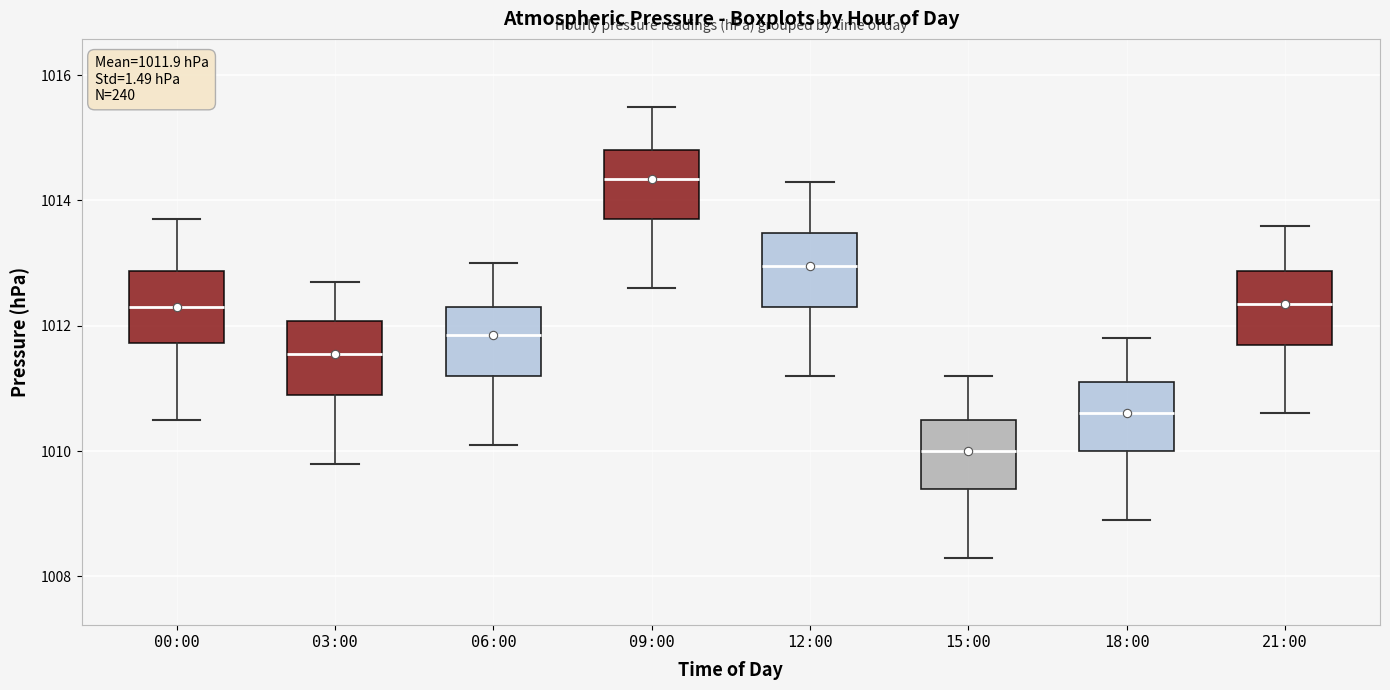

Which box has the lowest median line?

15:00